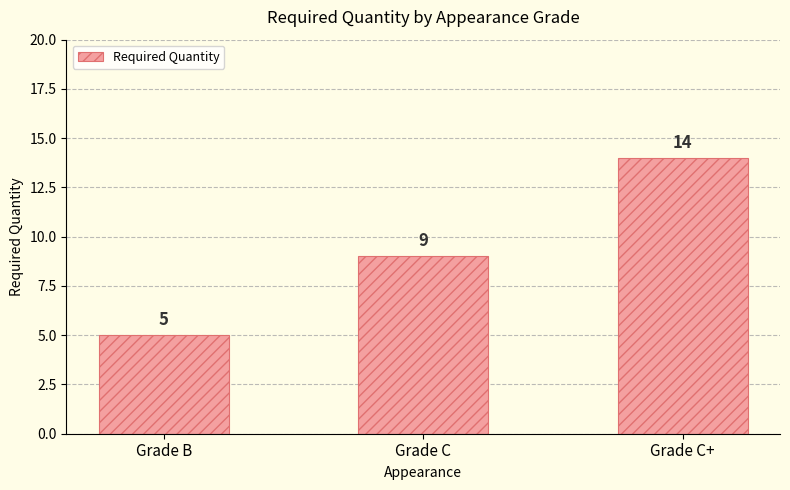

Between Grade C+ and Grade B, which is larger?

Grade C+